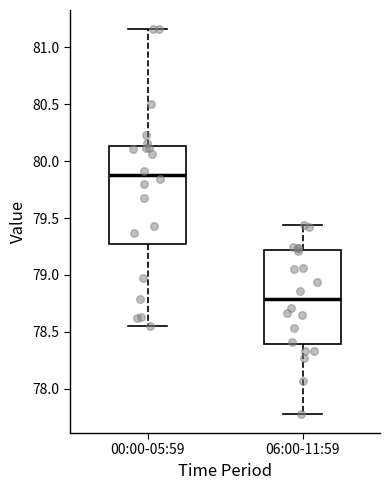

Which box has the highest median line?

00:00-05:59